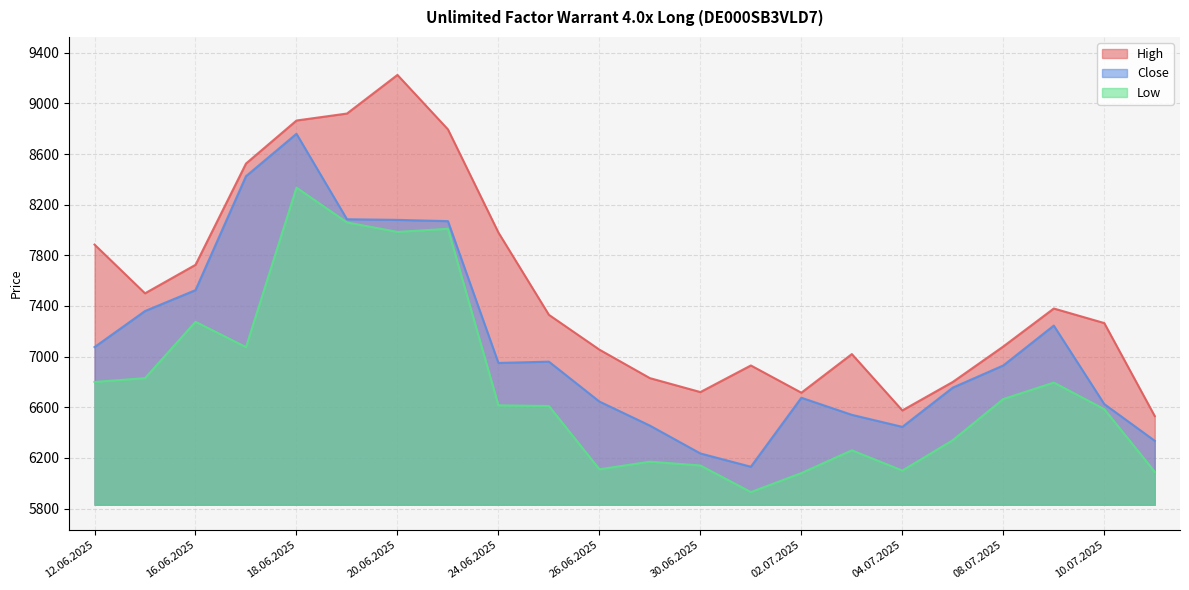

Is the value of Low at 24.06.2025 greater than the value of Close at 07.07.2025?

No